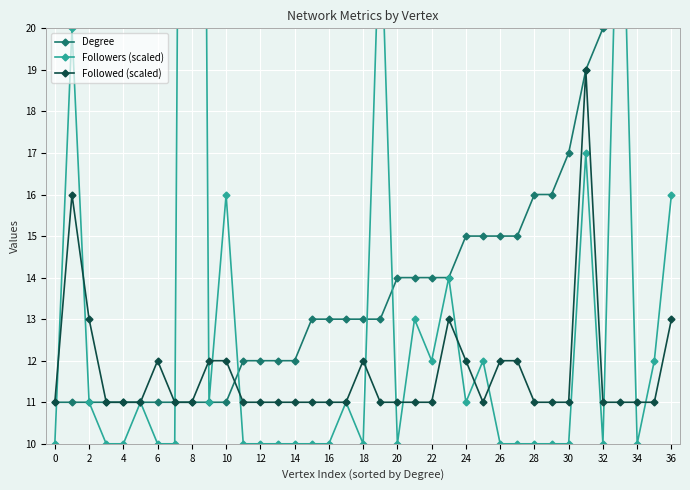

At how many categories does at least one series exceed 46?

1